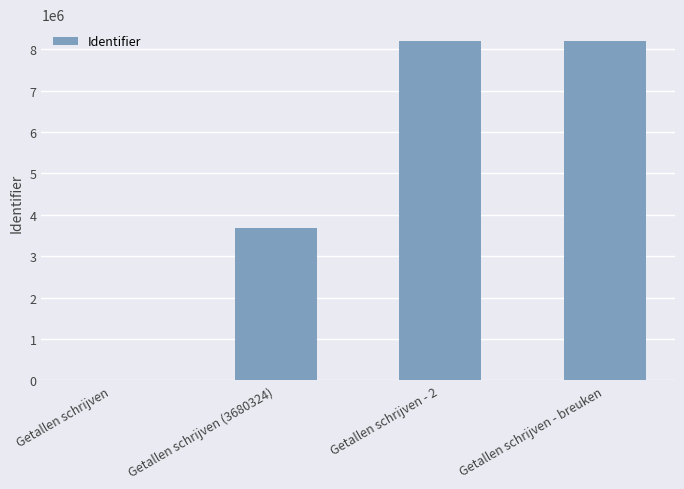

How many values are above zero?

3